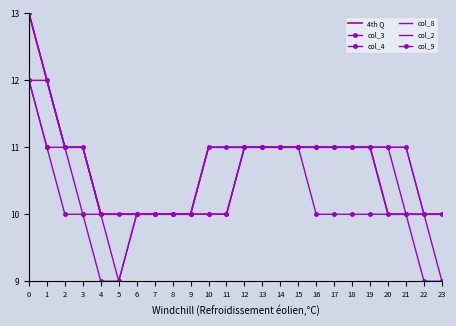

What is the difference between the maximum and minimum values in the col_3 series?

3